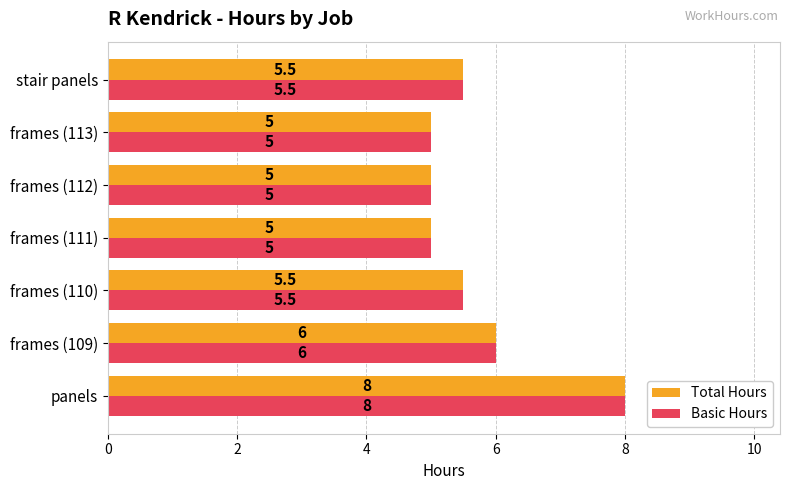

The Basic Hours series shows 8.0 at panels. True or false?

True